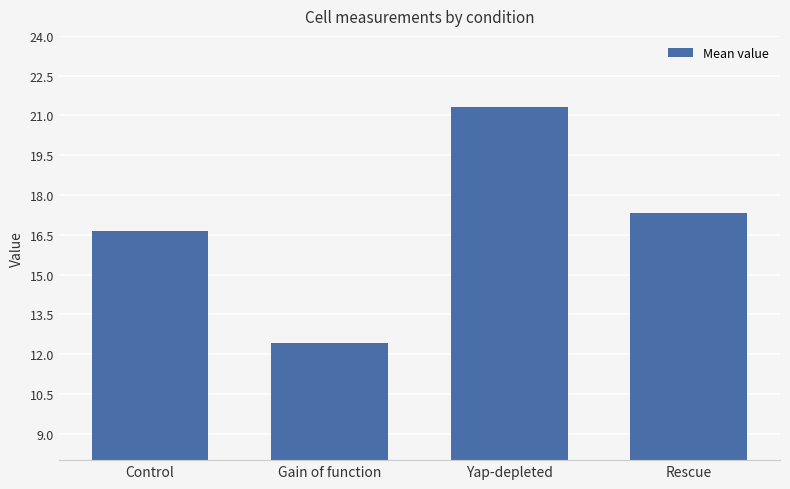

What value does the data have at Gain of function?

12.4